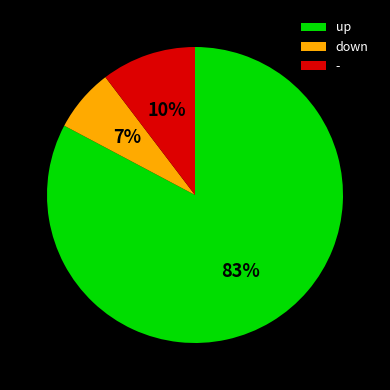

Combined, do down and up account for over 50%?

Yes